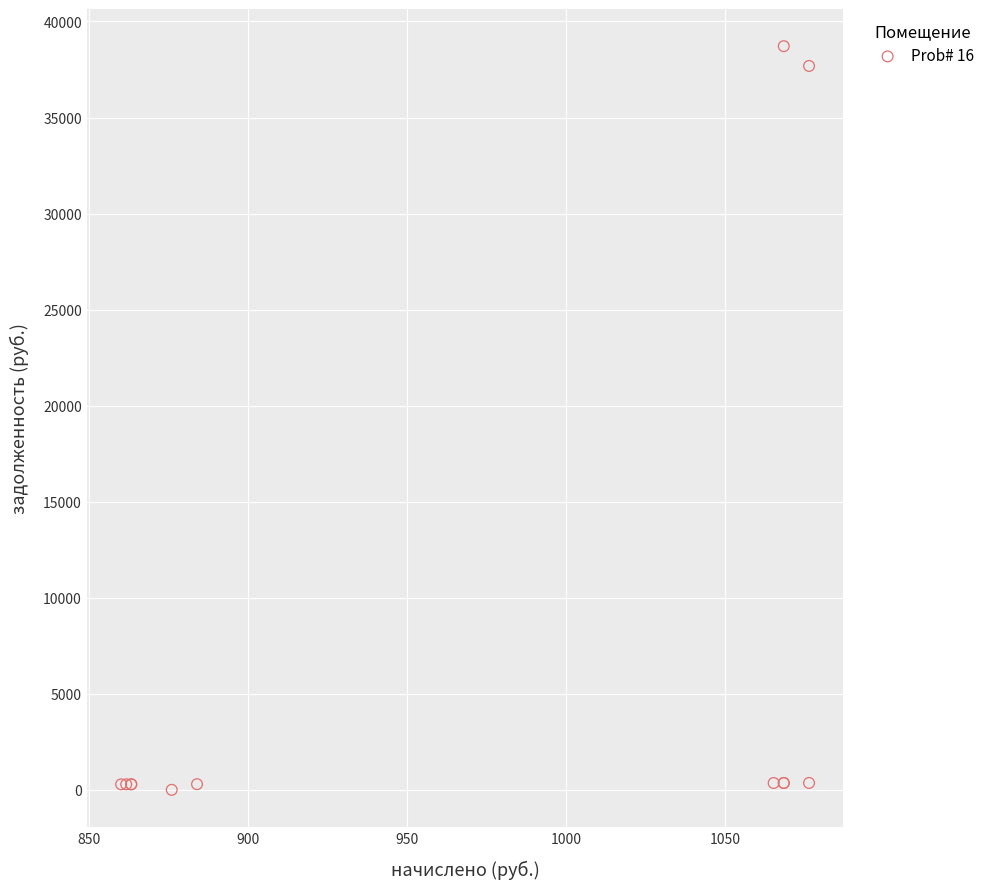

What Y value in the scatter plot is closest to 19357?

37684.2